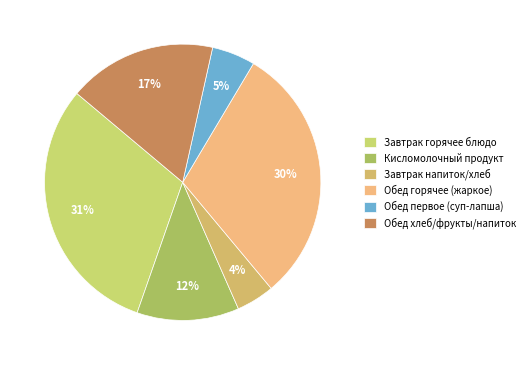

How many slices are in this pie chart?

6